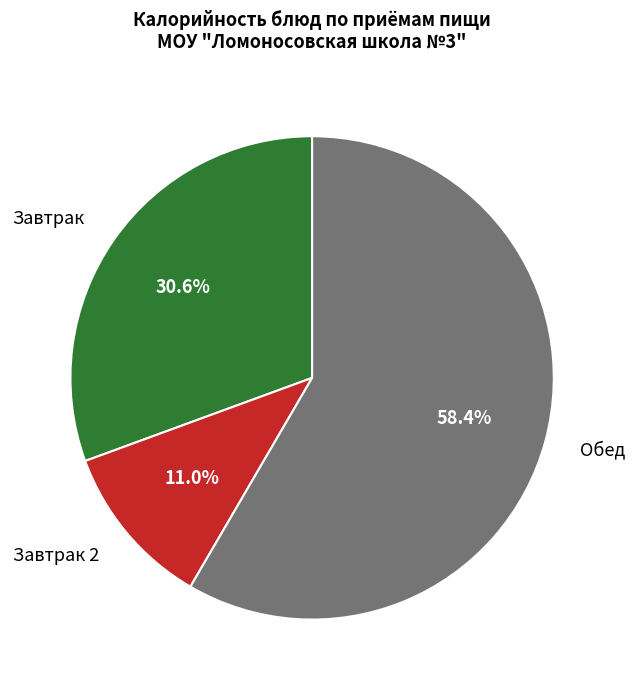

Which category has the smallest portion of the pie?

Завтрак 2